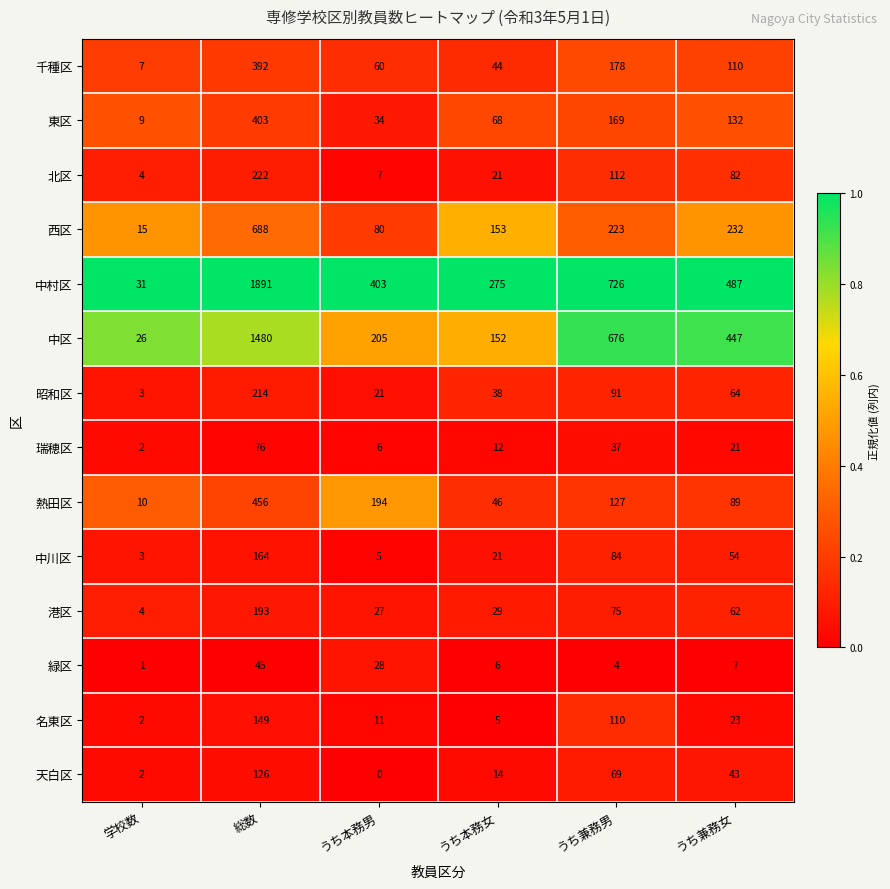

At which label does 北区 first exceed 82?

総数